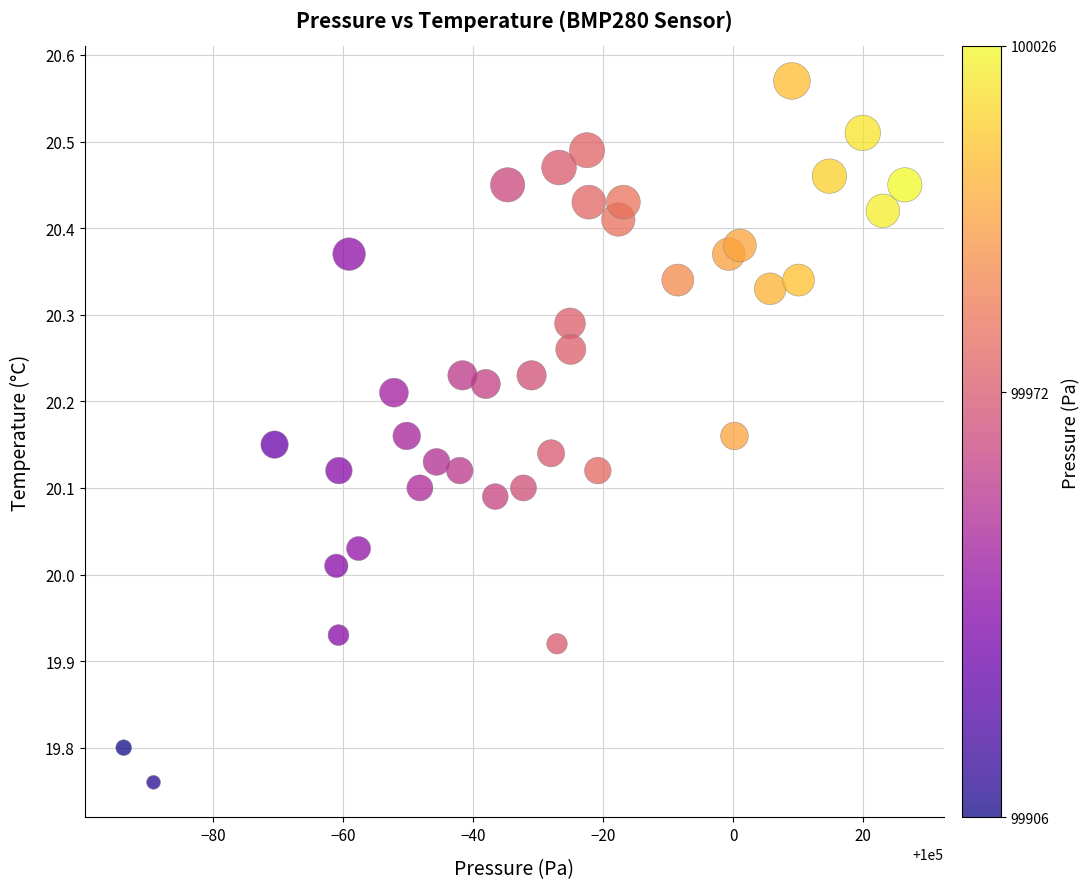

What is the range of Y values (max minus min)?

0.8